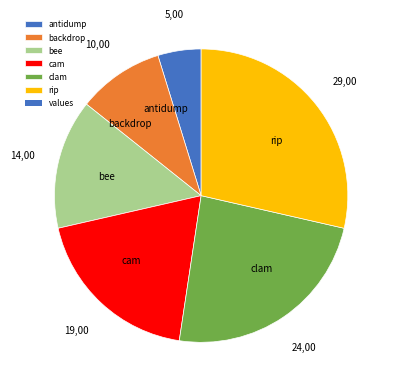

True or false: rip accounts for 29% of the total.

True